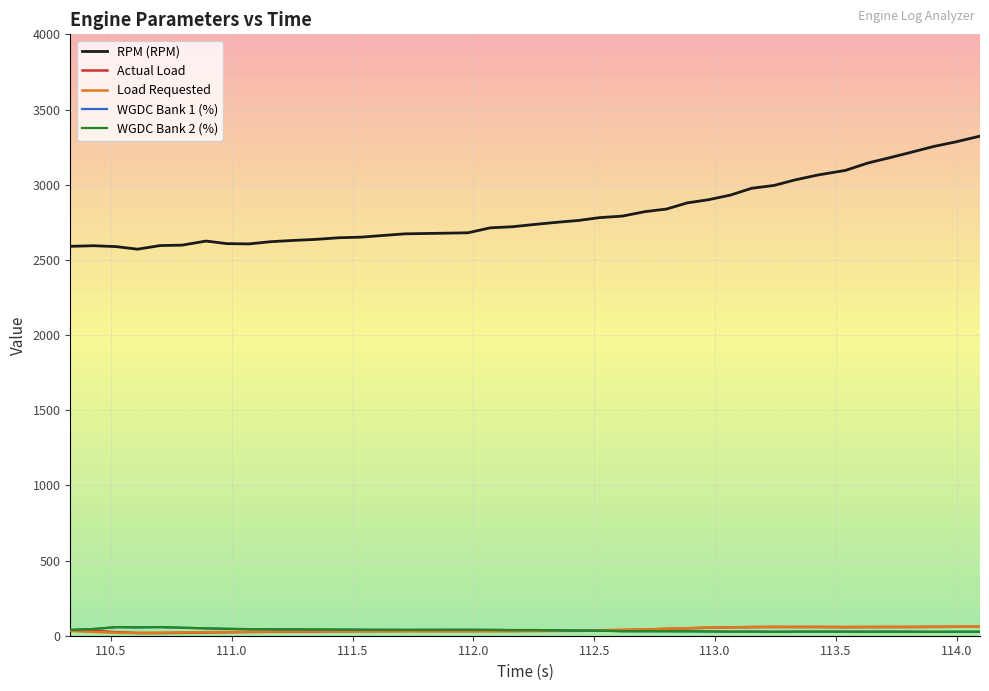

How many interior local valleys does the RPM (RPM) series have?

2